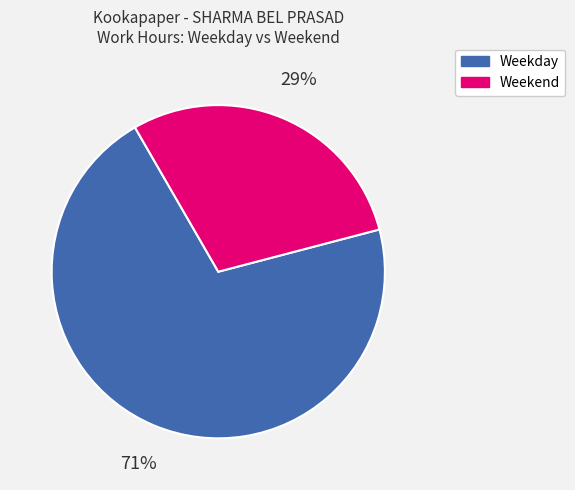

To the nearest percent, what is the average slice percentage?

50%